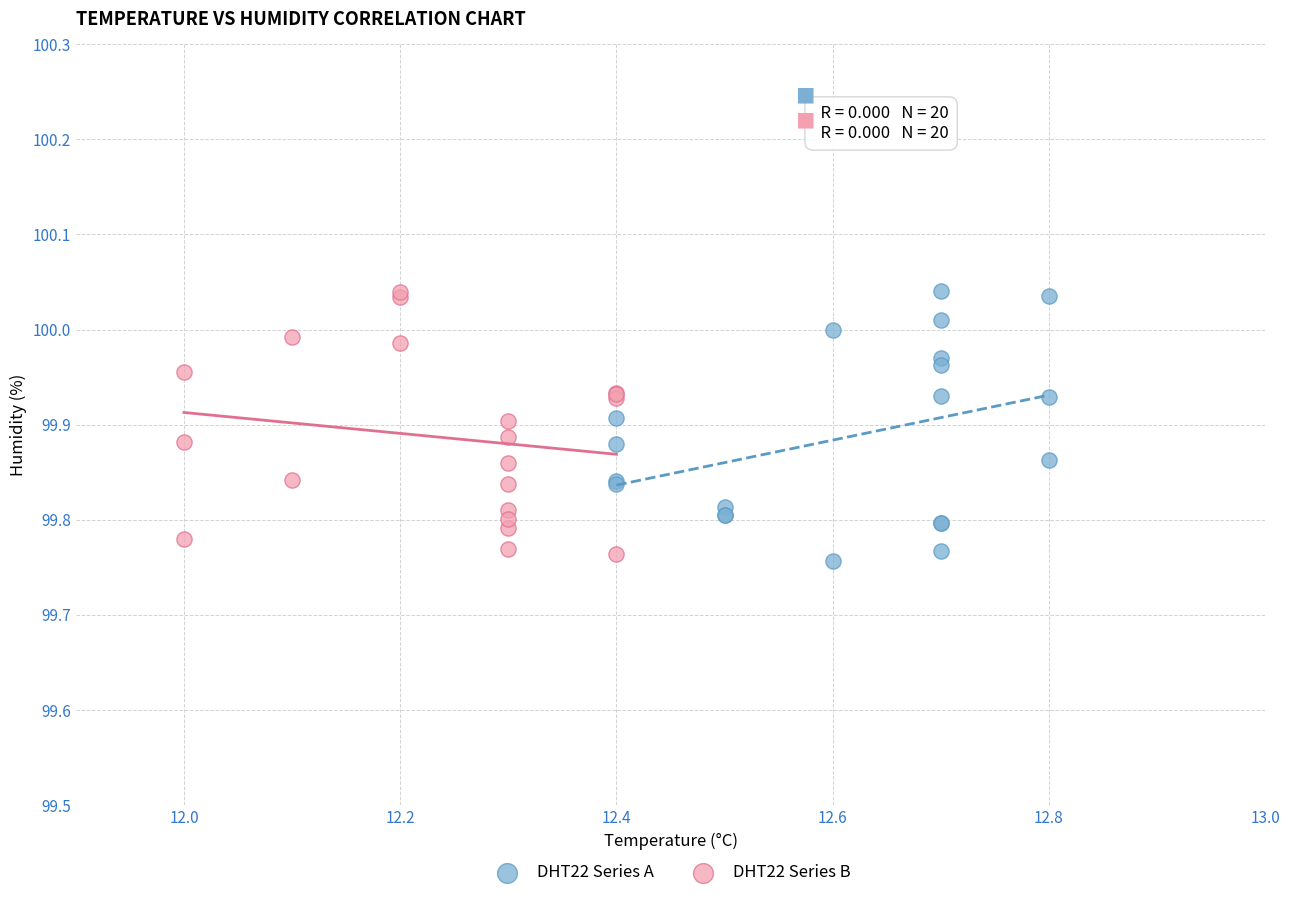

Which series reaches the minimum Y coordinate?

DHT22 Series A